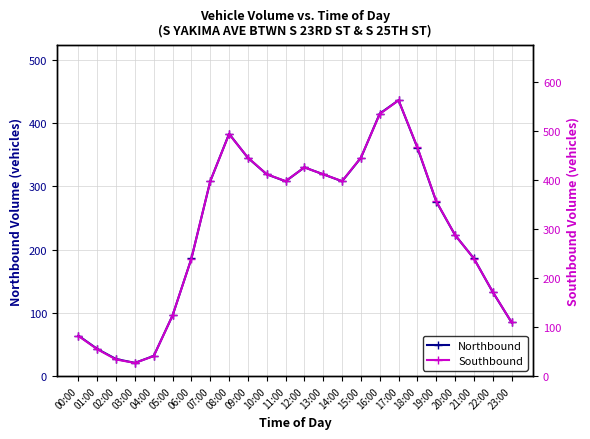

At which label is Northbound closest to 228?

20:00